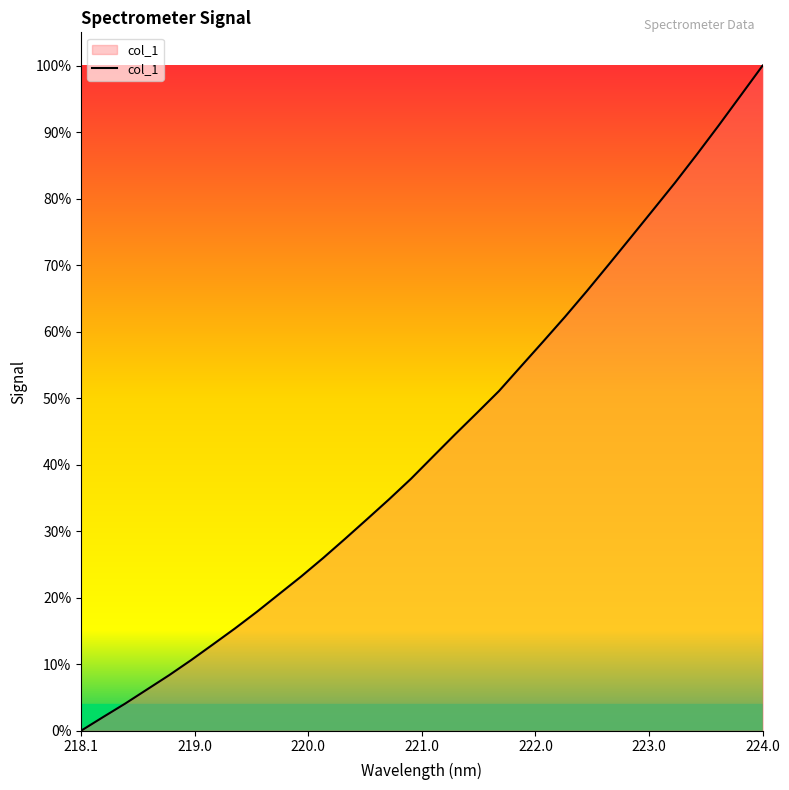

Does the chart display data point markers on the line(s)?

No